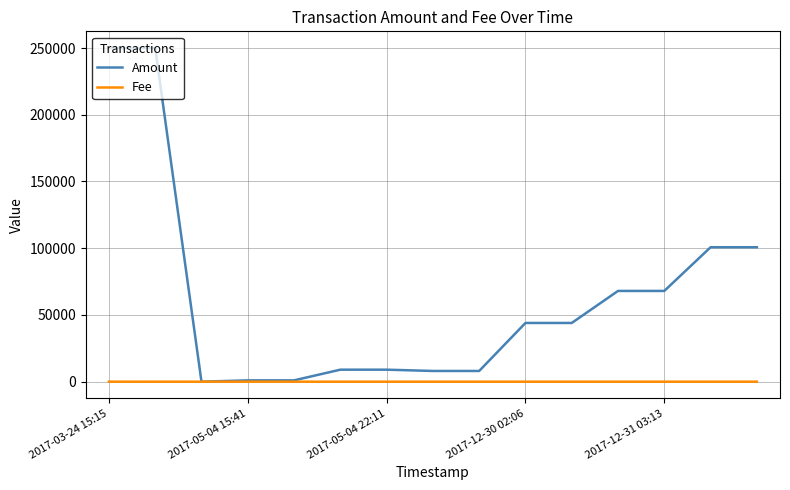

Which series has the widest spread of values?

Amount